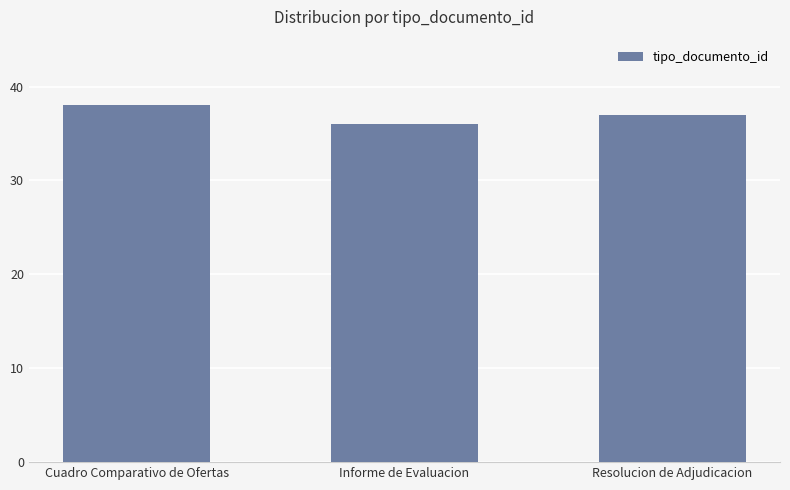

Count the number of data series in this chart.

1